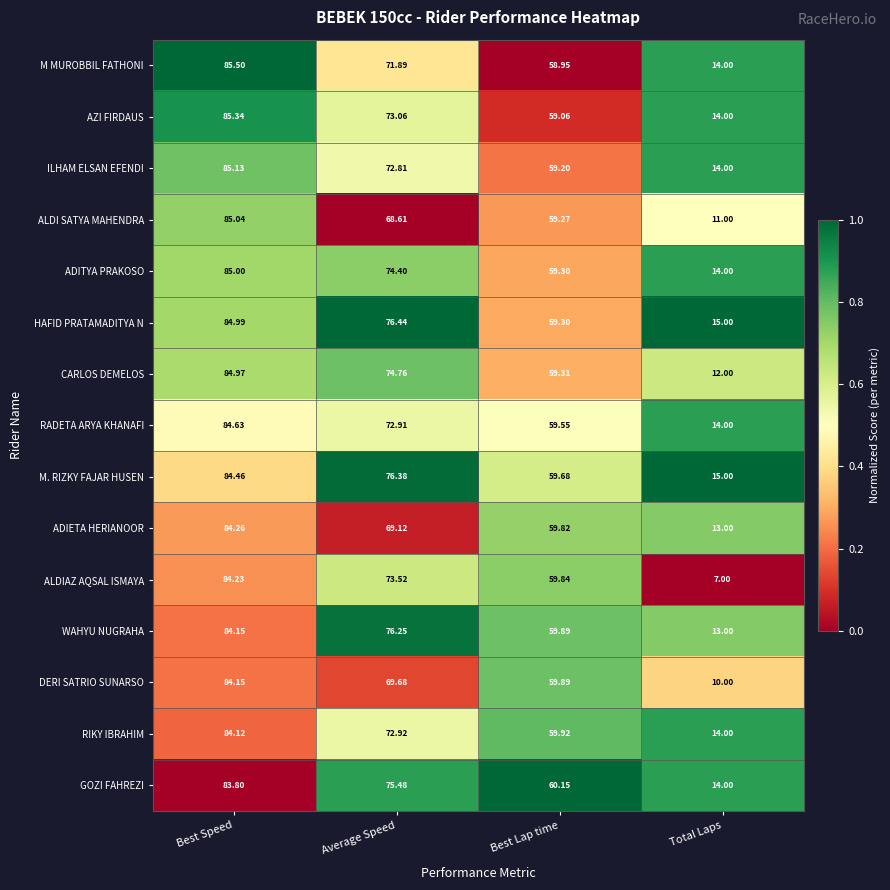

At which category is the sum across all series the highest?

Best Speed